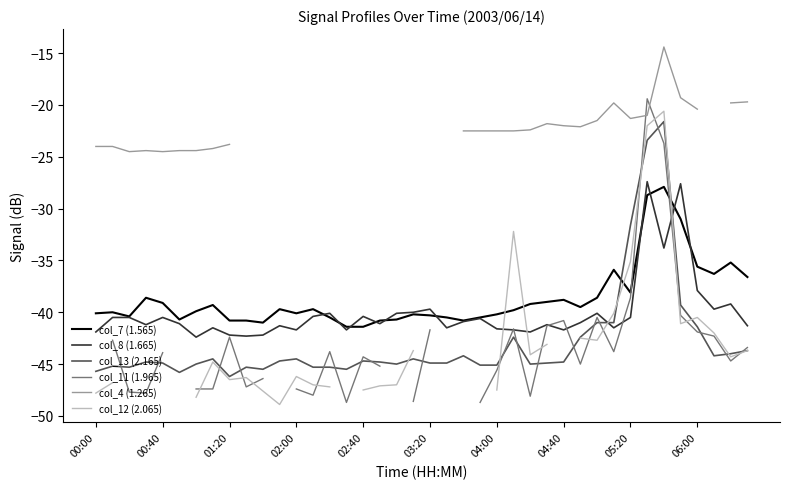

At how many categories does at least one series exceed -40?

31